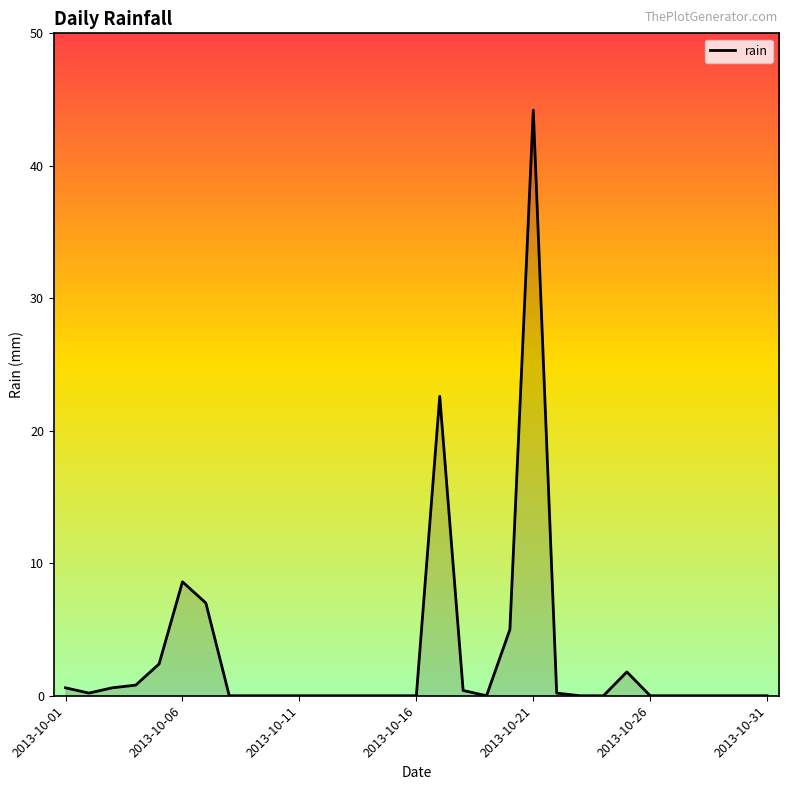

What is the average value?

3.0